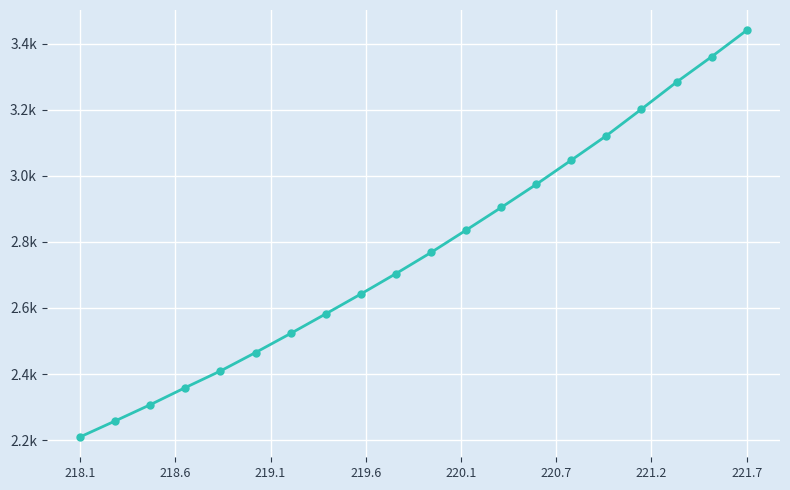

What is the smallest value displayed?

2209.3